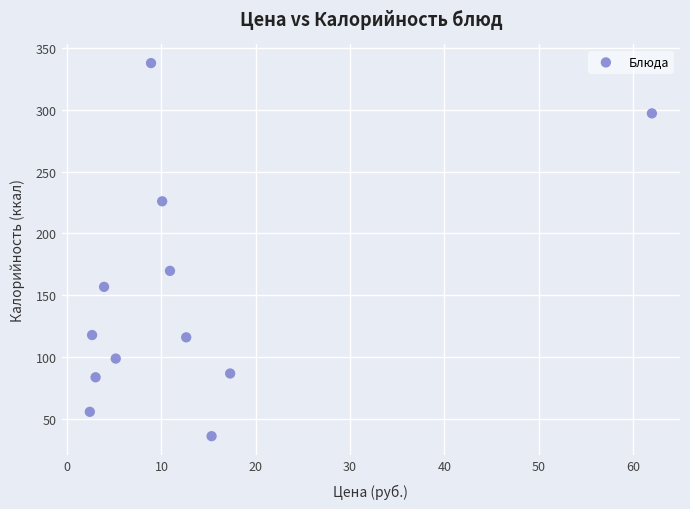

What Y value in the scatter plot is closest to 186?

169.8